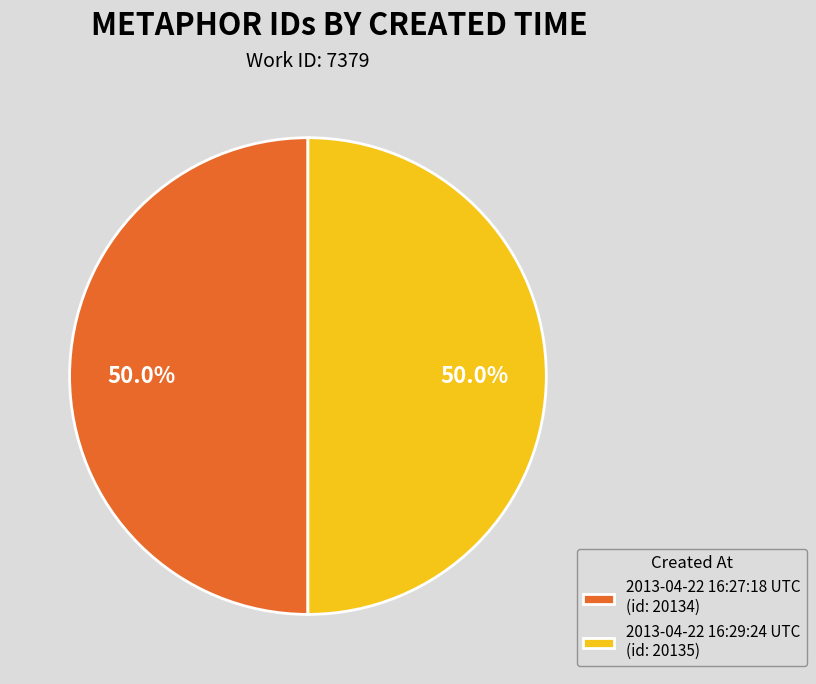

How many segments does this pie chart have?

2